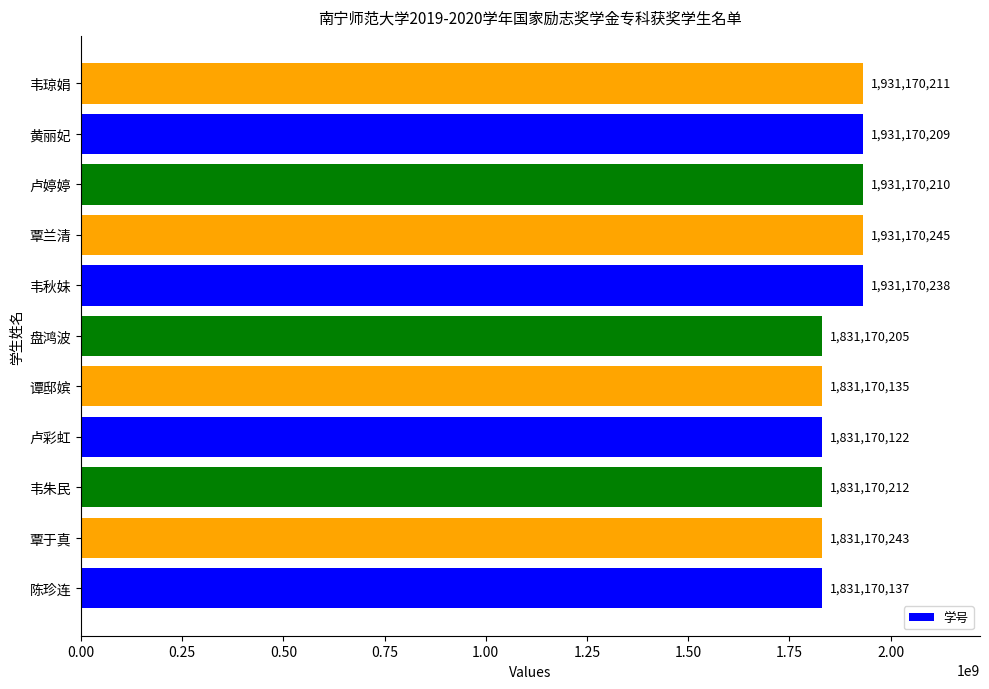

Is it true that the value at 覃兰清 is 674654264?

False